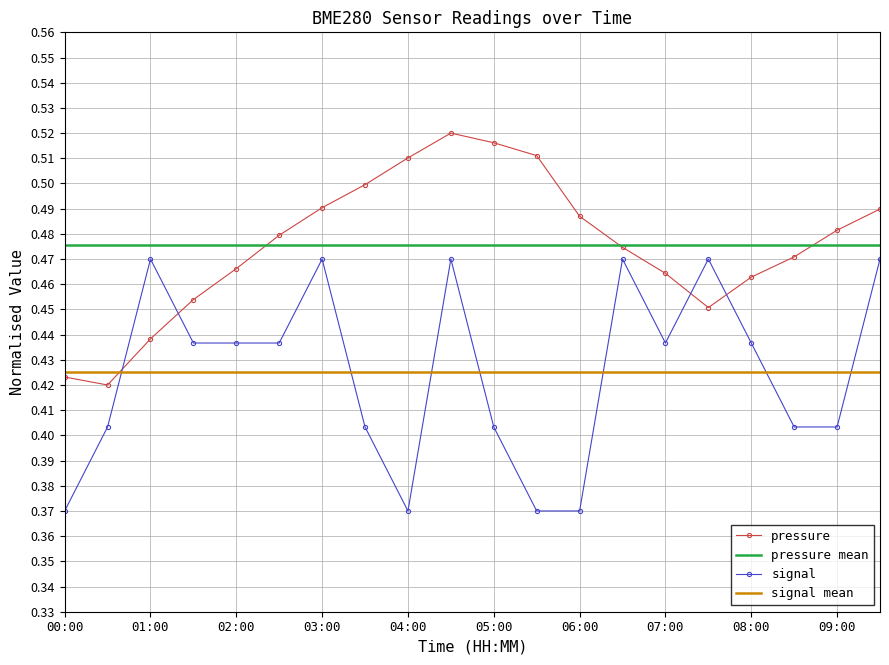

True or false: pressure and signal intersect in this chart.

True